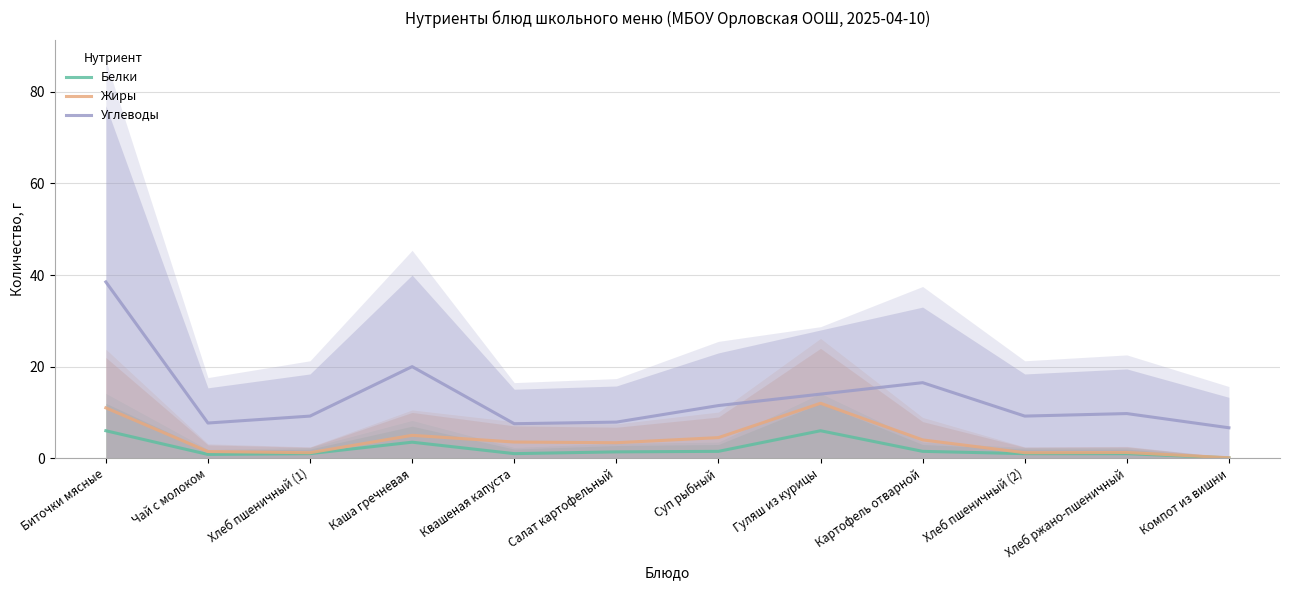

At which label does Углеводы reach its minimum?

Компот из вишни